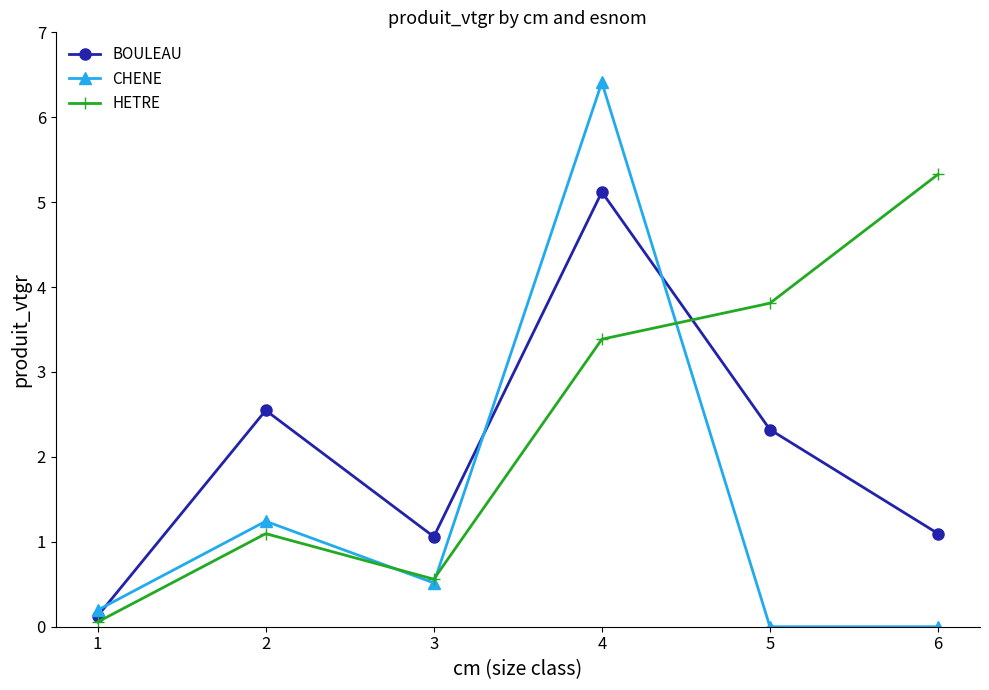

What is the difference between the maximum and second lowest values in the HETRE series?

4.8